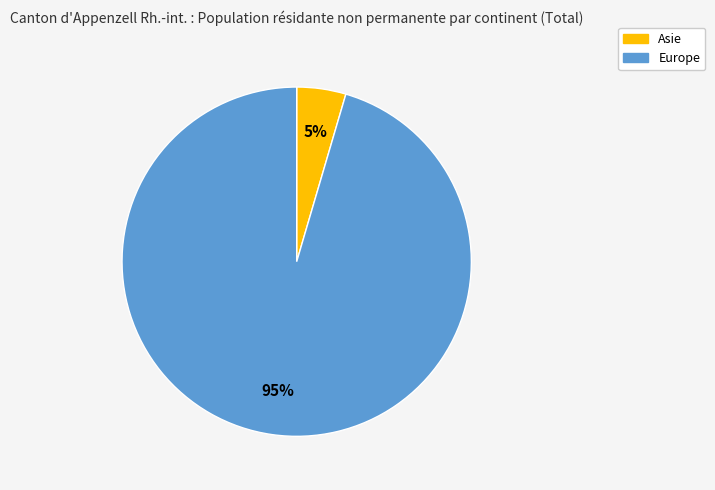

Which slice represents more than half of the pie?

Europe